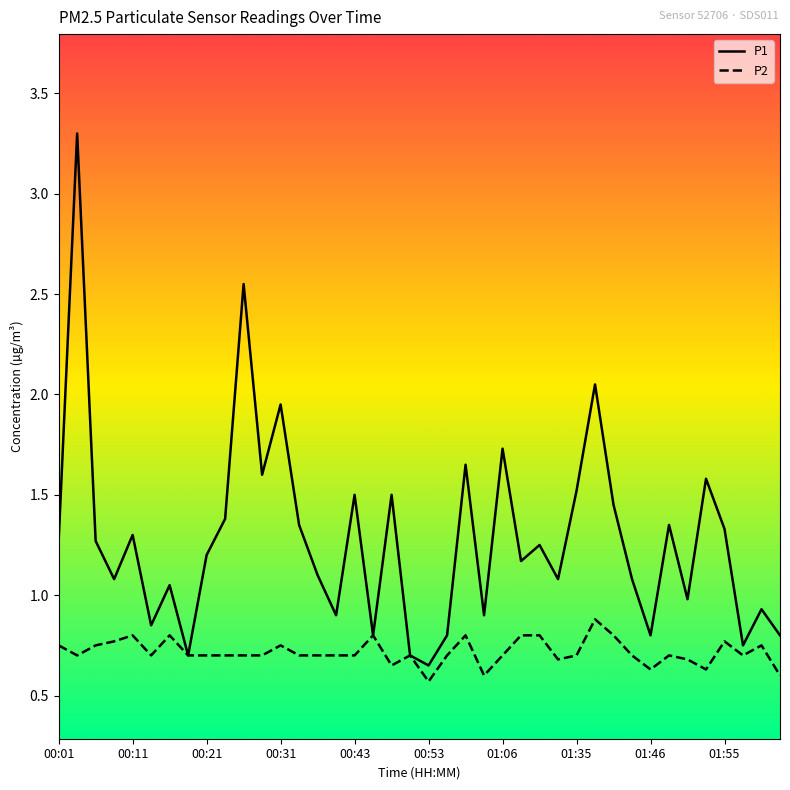

What is the highest value of the P2 series?

0.9